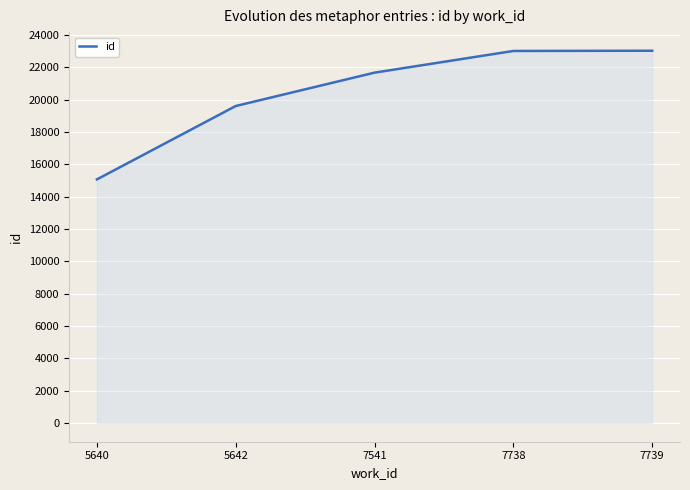

What is the difference between the values at 5642 and 7739?

3419